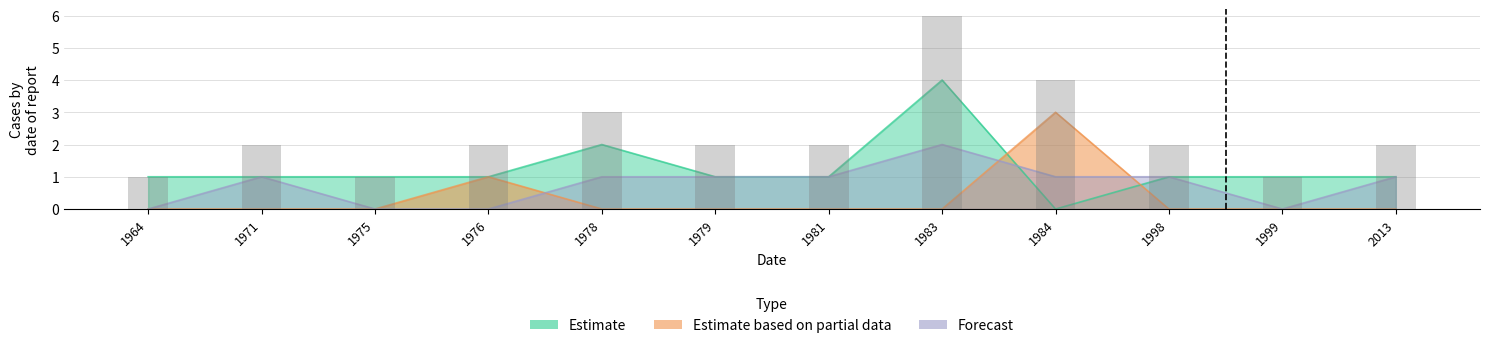

How many values in the Estimate series are below 1?

1